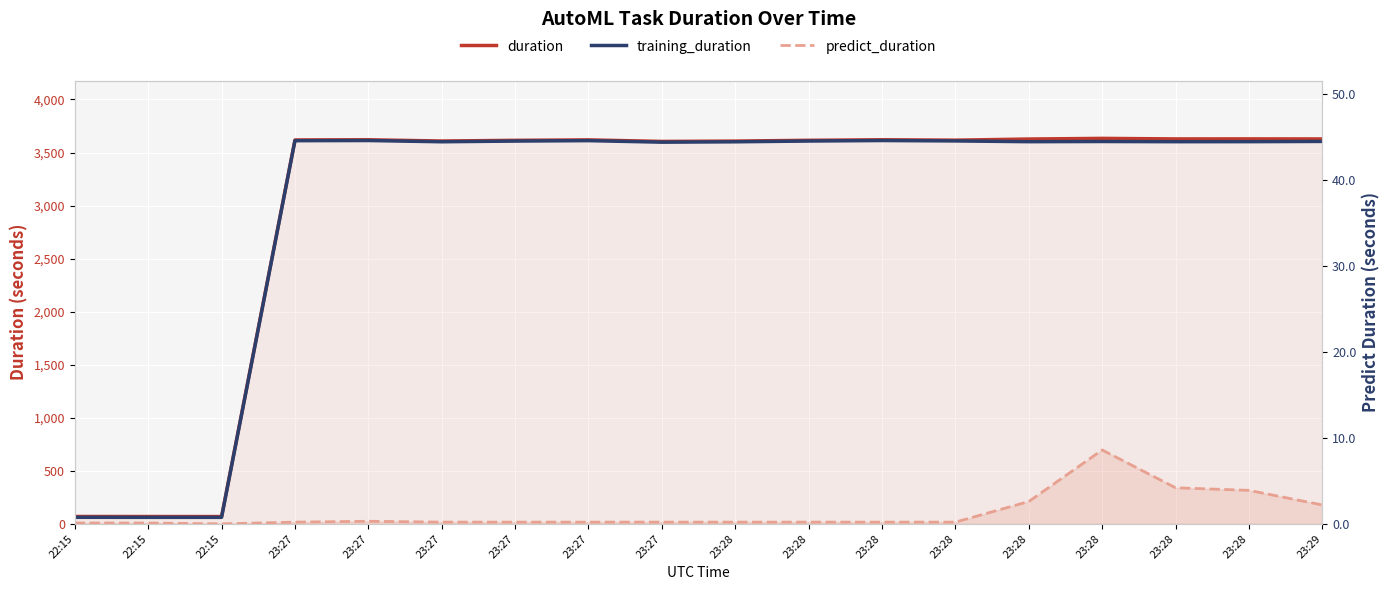

Which category has the highest value in the predict_duration series?

23:28